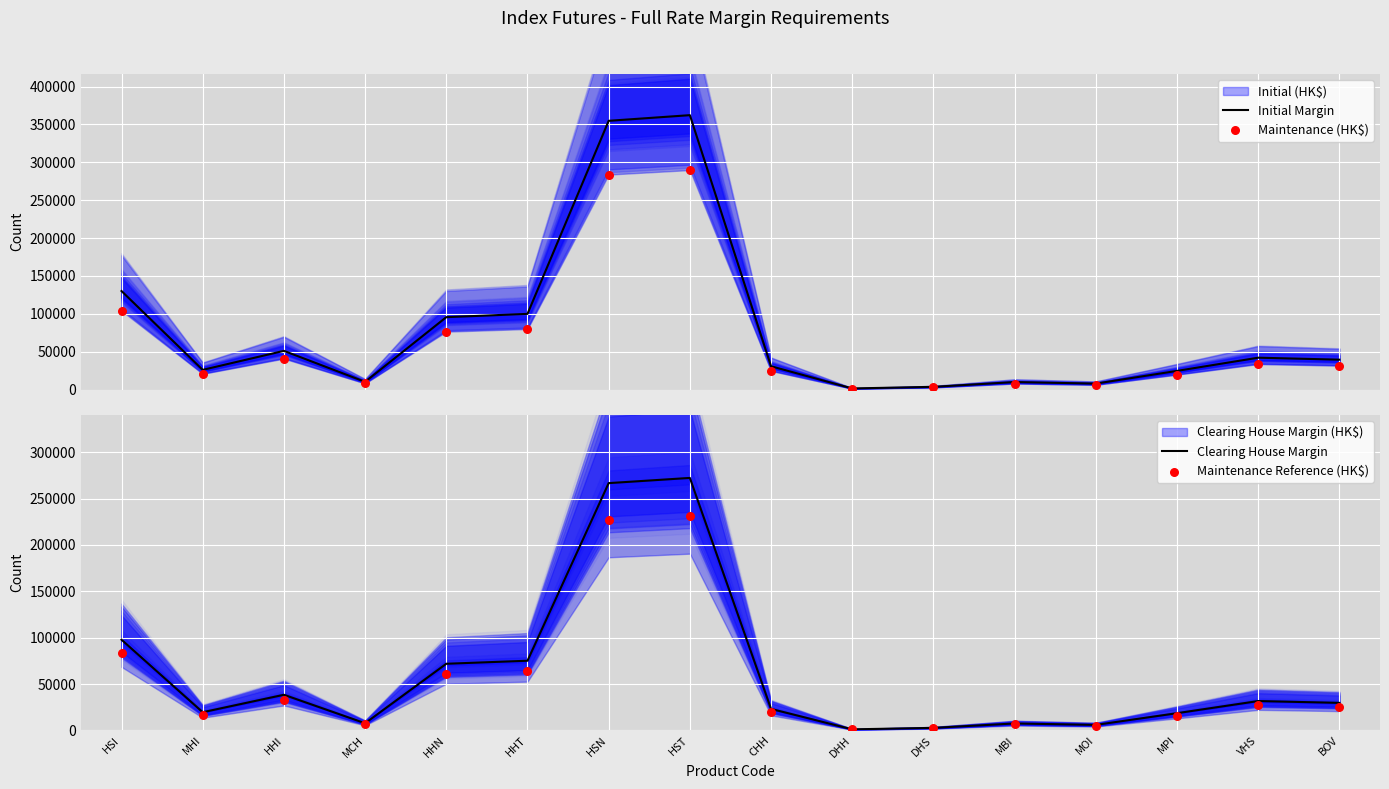

Is the value of Initial Margin at BOV greater than the value of Maintenance Reference (HK$) at HHT?

No